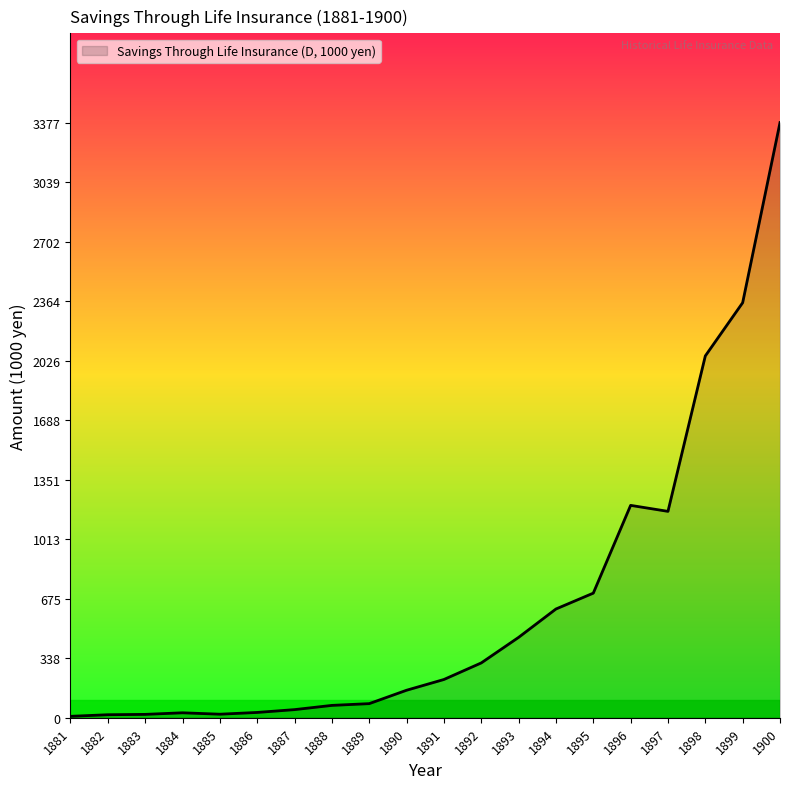

The chart shows a value of 20 at 1885. True or false?

True